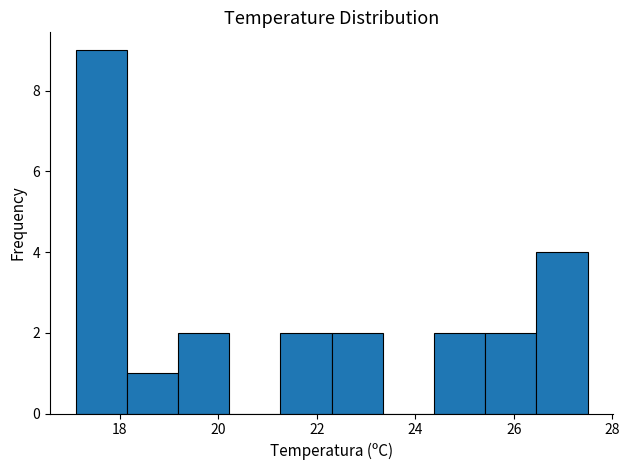

Reading left to right, list every bar in this chart as the range it spans on the x-axis followed by its height. Neither the bar edges nor the heights are printed on the chart, so give them approximately, as read against the axes.

17.10 to 18.14: 9
18.14 to 19.18: 1
19.18 to 20.22: 2
20.22 to 21.26: 0
21.26 to 22.30: 2
22.30 to 23.34: 2
23.34 to 24.38: 0
24.38 to 25.42: 2
25.42 to 26.46: 2
26.46 to 27.50: 4